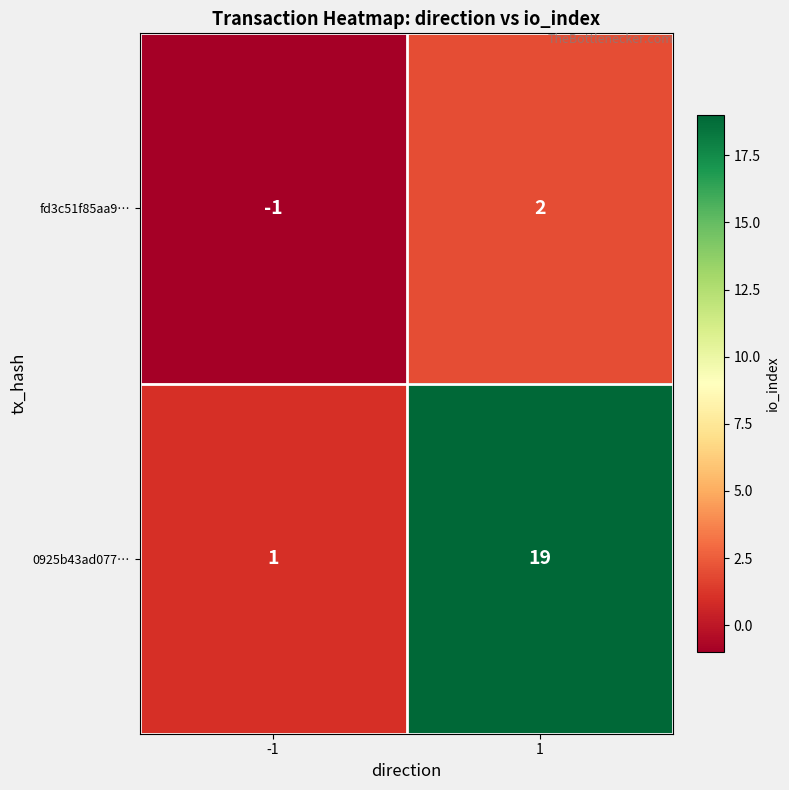

Rank the series by their average value, from lowest to highest.

fd3c51f85aa9…, 0925b43ad077…